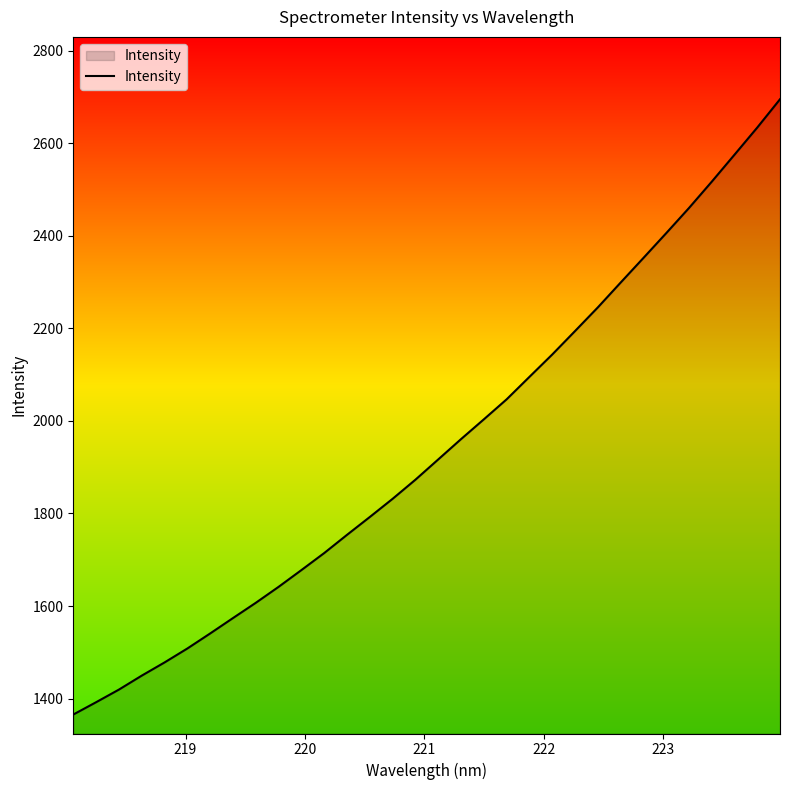

What is the minimum value shown in the chart?

1365.5